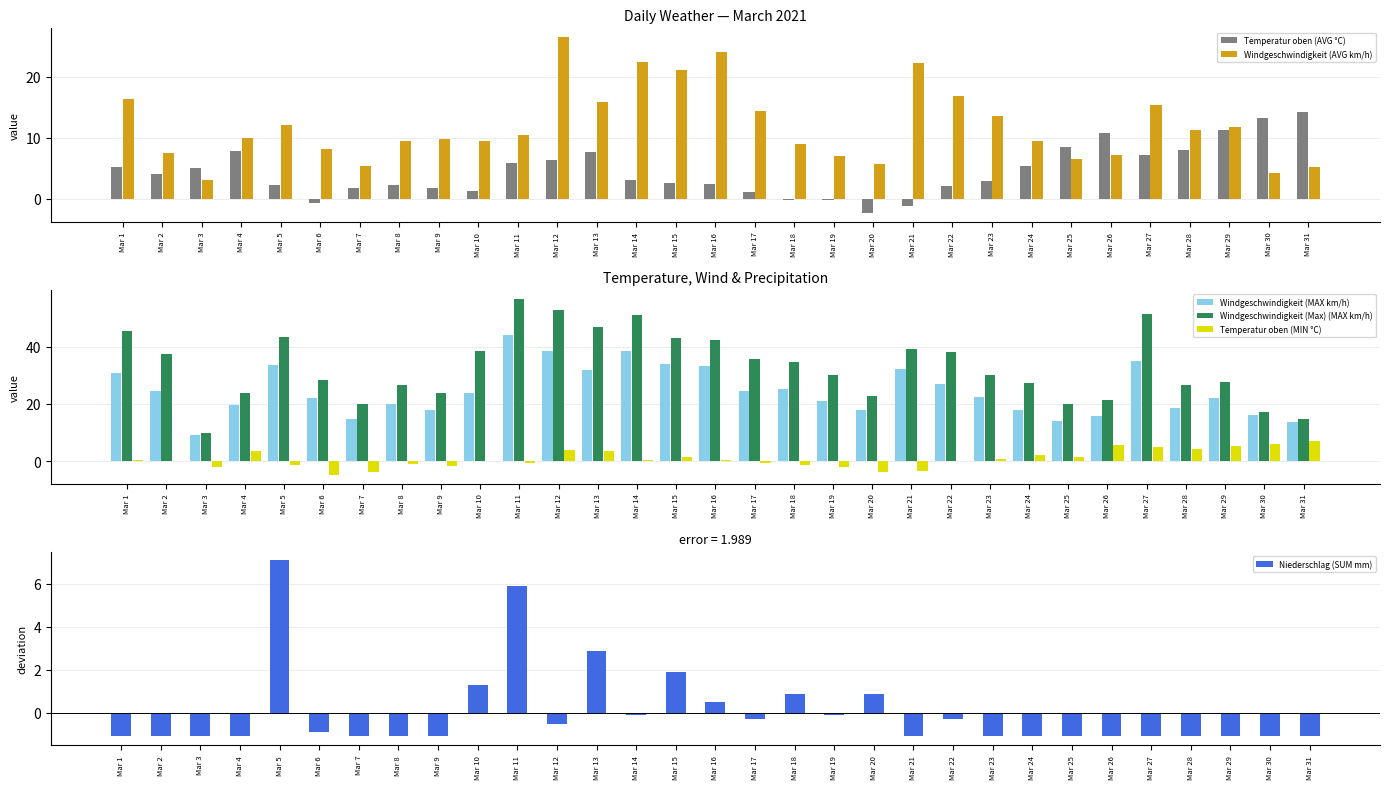

Count the number of categories in the chart.

31